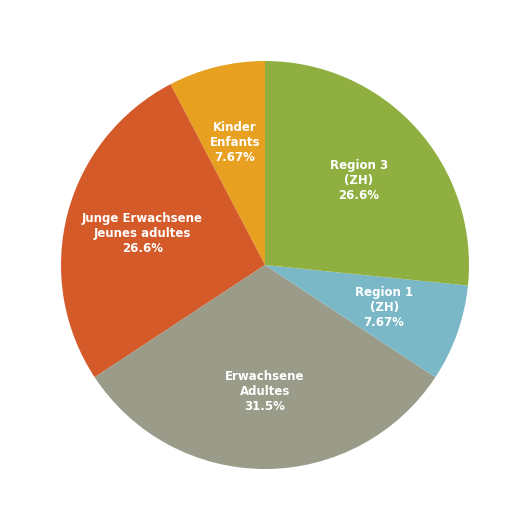

Is there a majority slice in this chart?

No